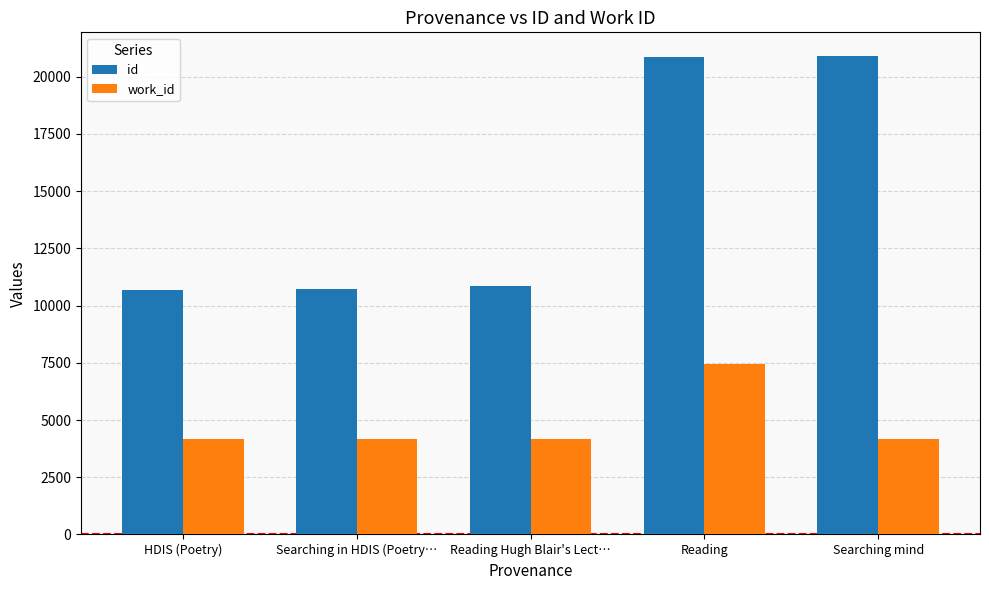

How many values in the work_id series are below 4159?

2